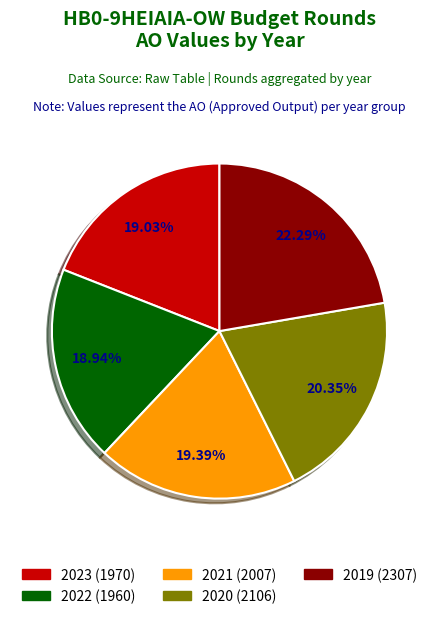

Is the sum of 2023 (1970) and 2019 (2307) greater than half?

No